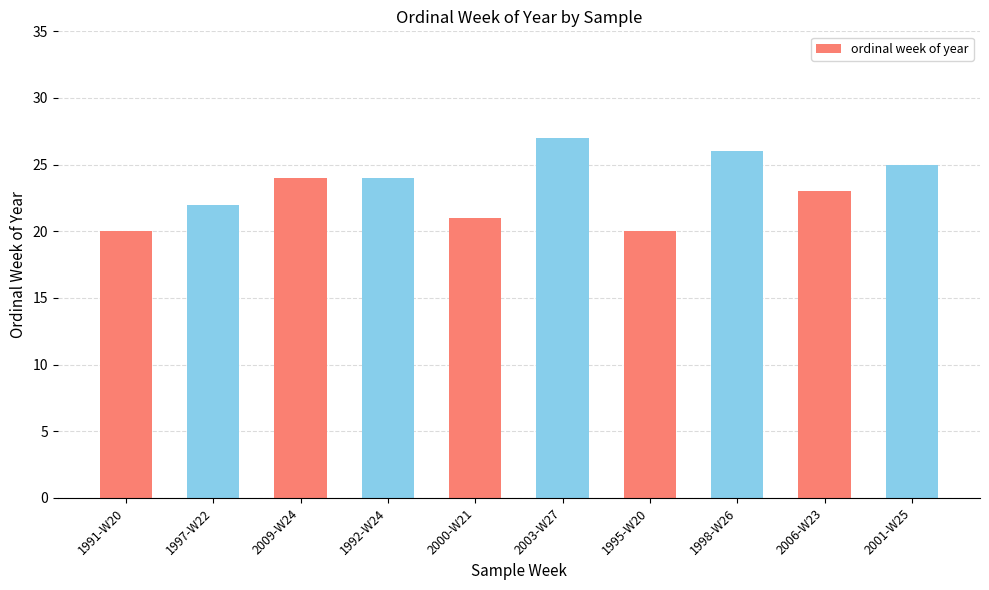

Count the values in the range 21 to 25.

6